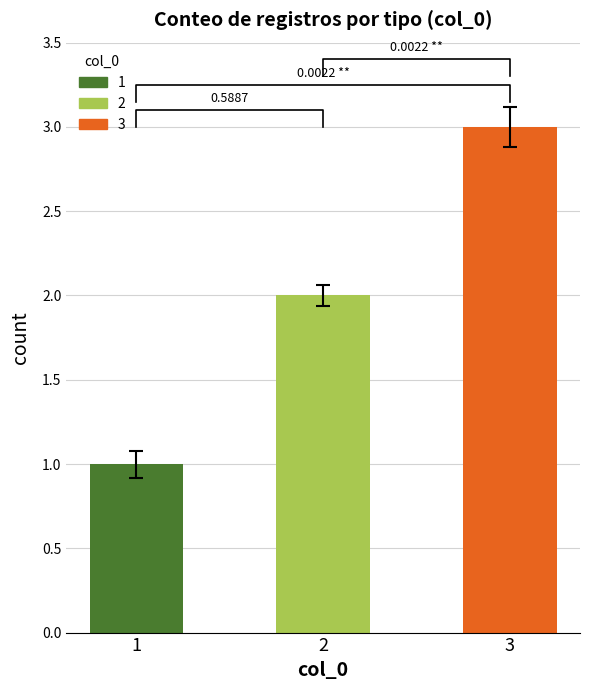

Rank the categories by value from lowest to highest.

1, 2, 3